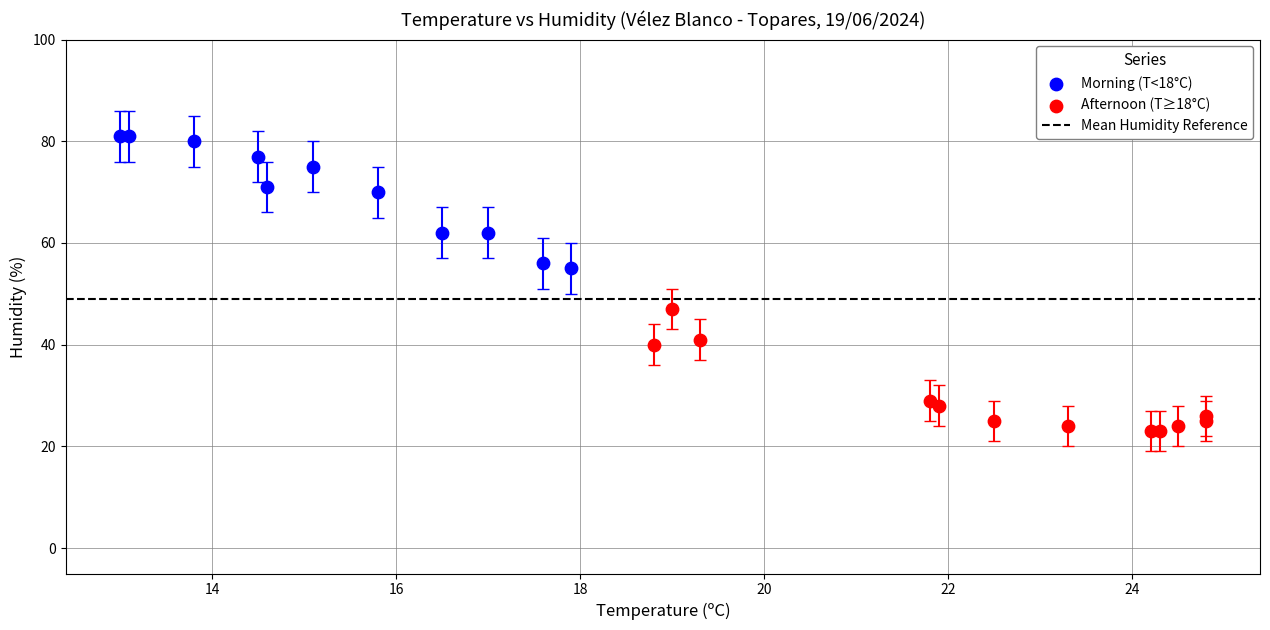

Which series contains the lowest Y value?

Afternoon (T≥18°C)